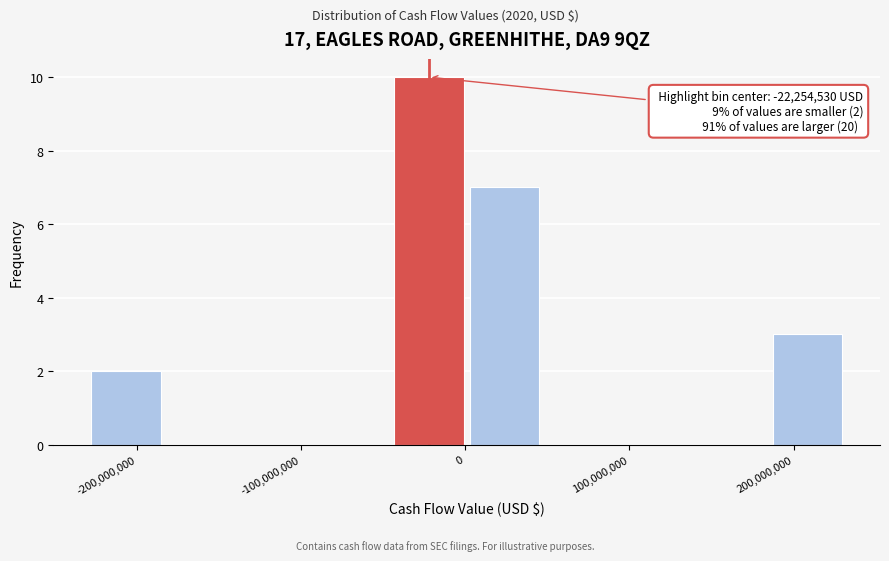

Over which range of the x-axis is the bar tallest?

-50000000 to 0